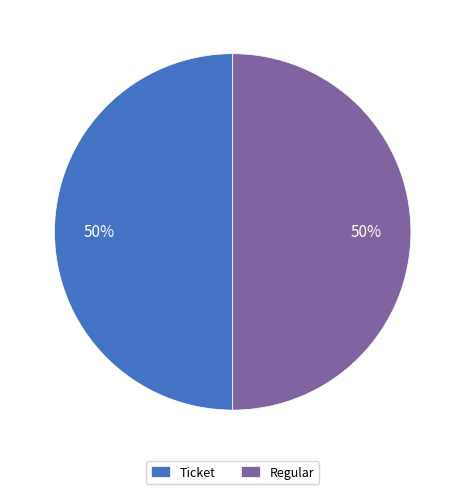

Approximately how many times larger is the value at Regular compared to Ticket?

1.0